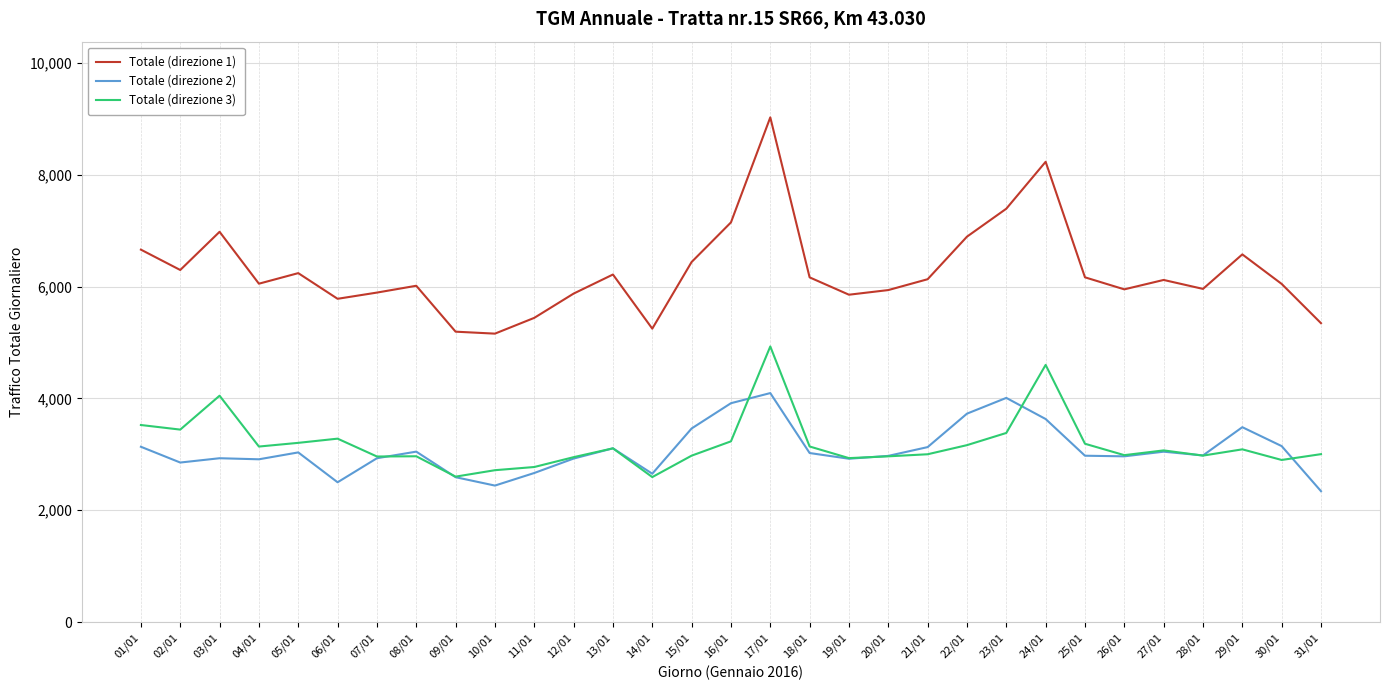

True or false: Totale (direzione 2) and Totale (direzione 1) intersect in this chart.

False